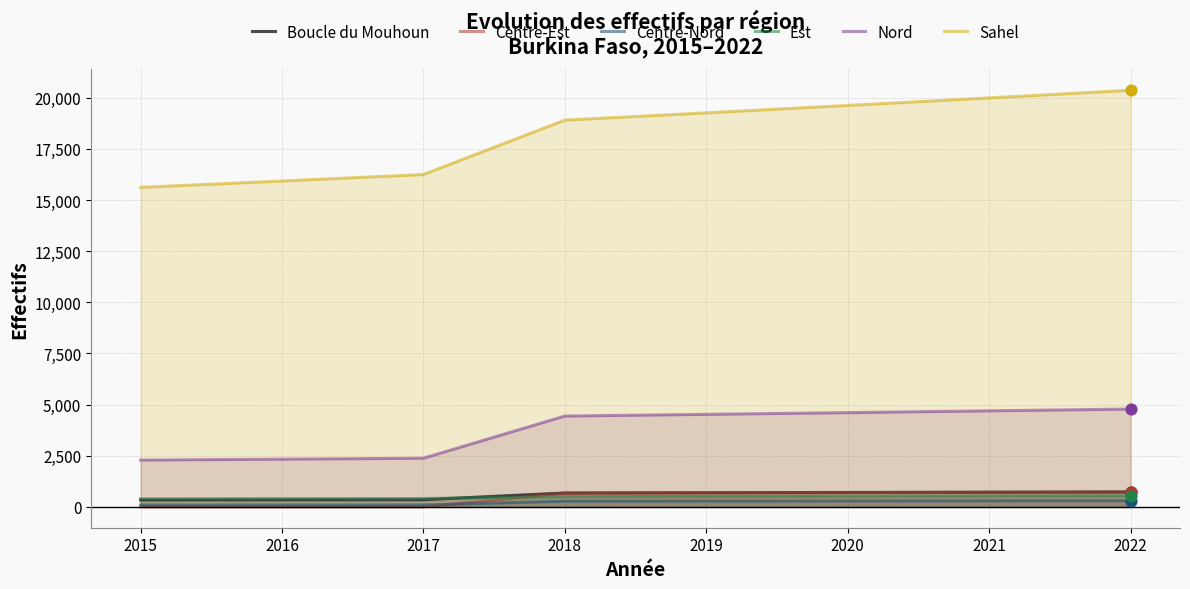

Which series has the largest Y range (max minus min)?

Sahel